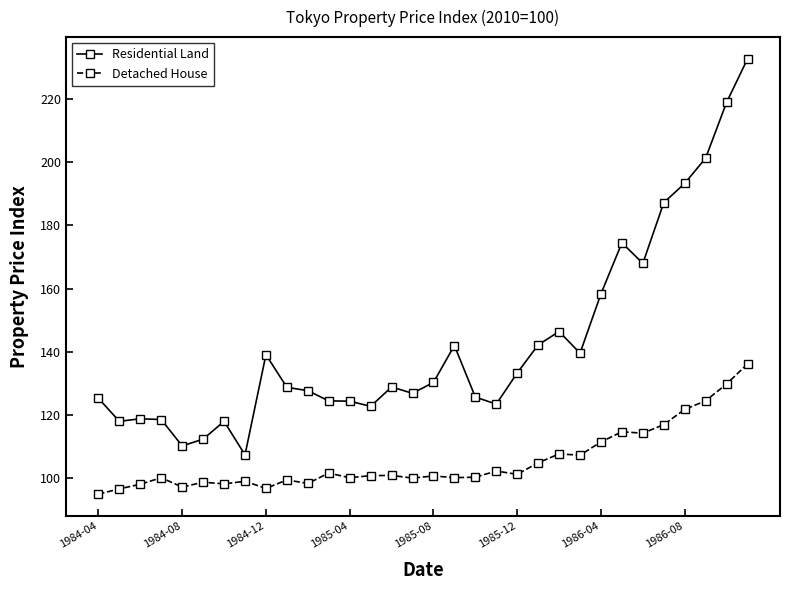

At how many categories does at least one series exceed 166?

7